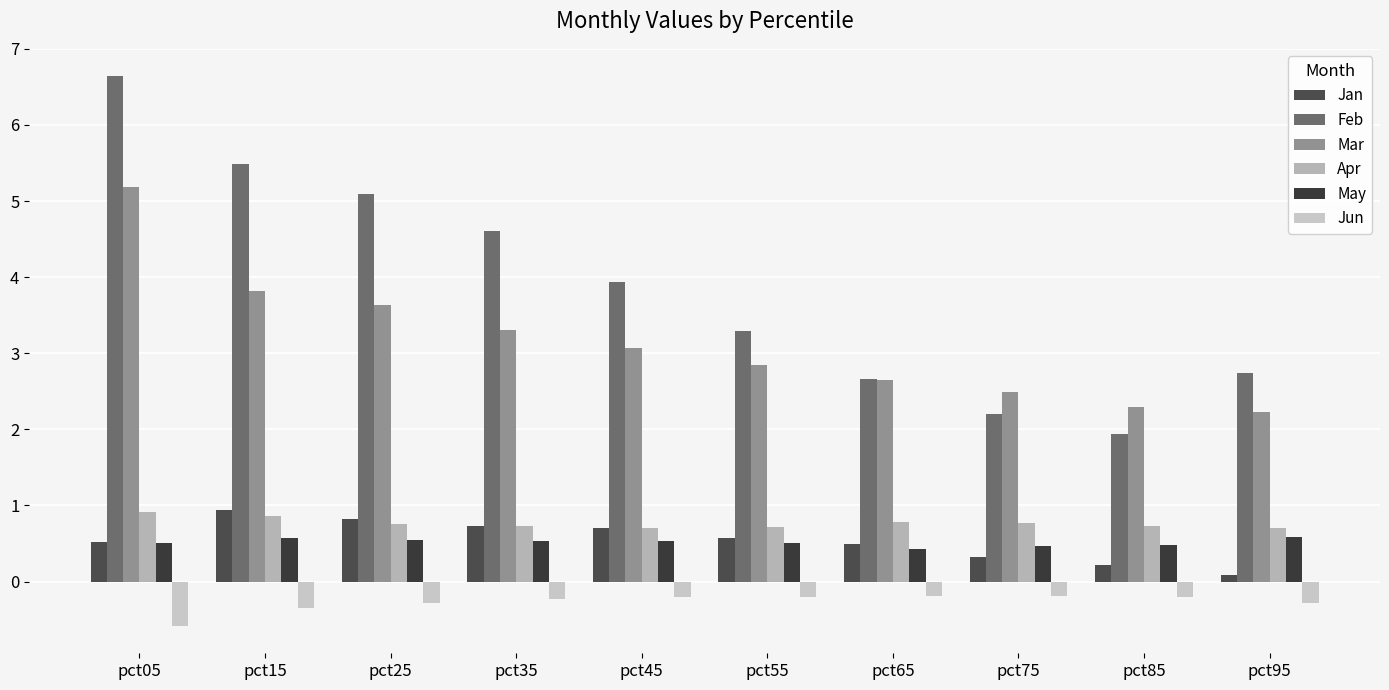

Between pct45 and pct95, which is larger?

pct45